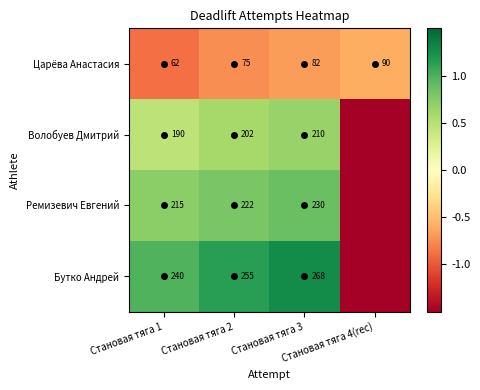

What is the difference between the Волобуев Дмитрий values at Становая тяга 2 and Становая тяга 4(rec)?

2.1